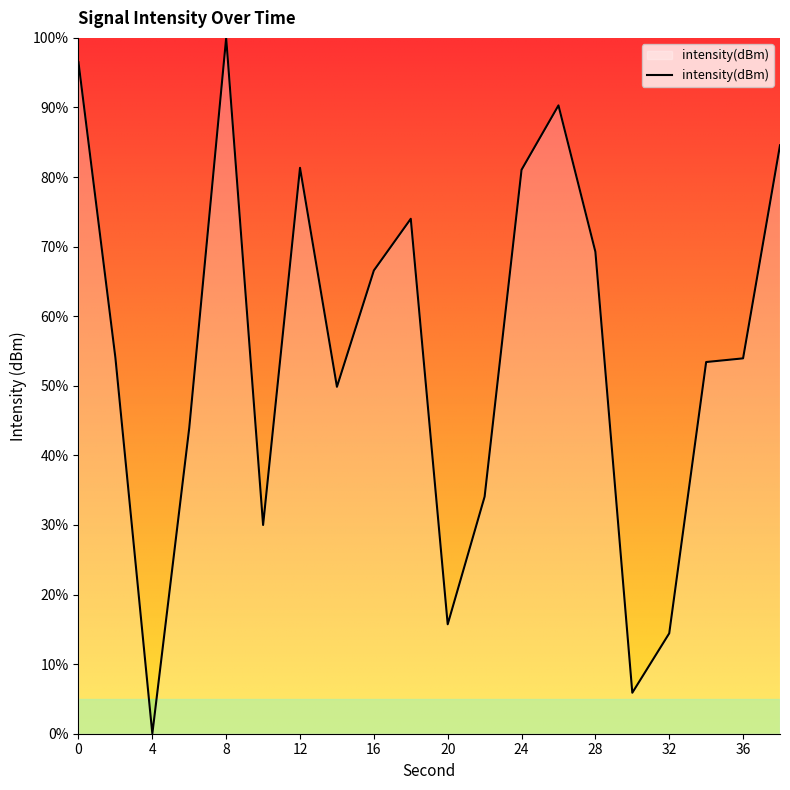

What is the sum of all values?

1098.9